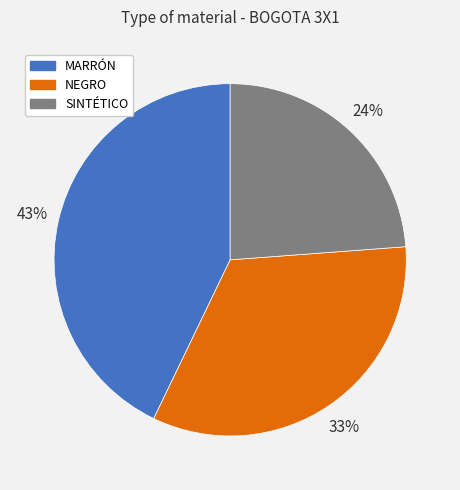

What is the largest slice in the pie chart?

MARRÓN